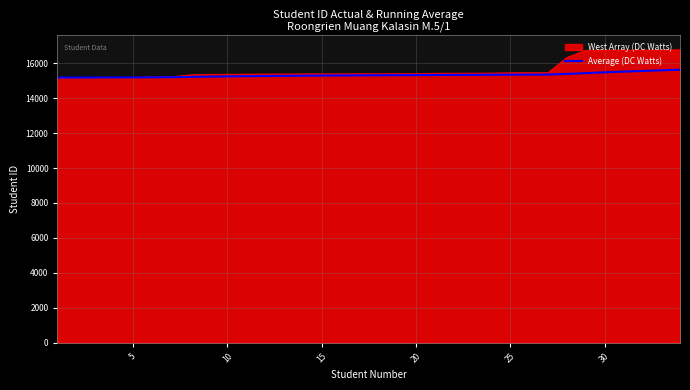

Does the chart have visible grid lines?

Yes